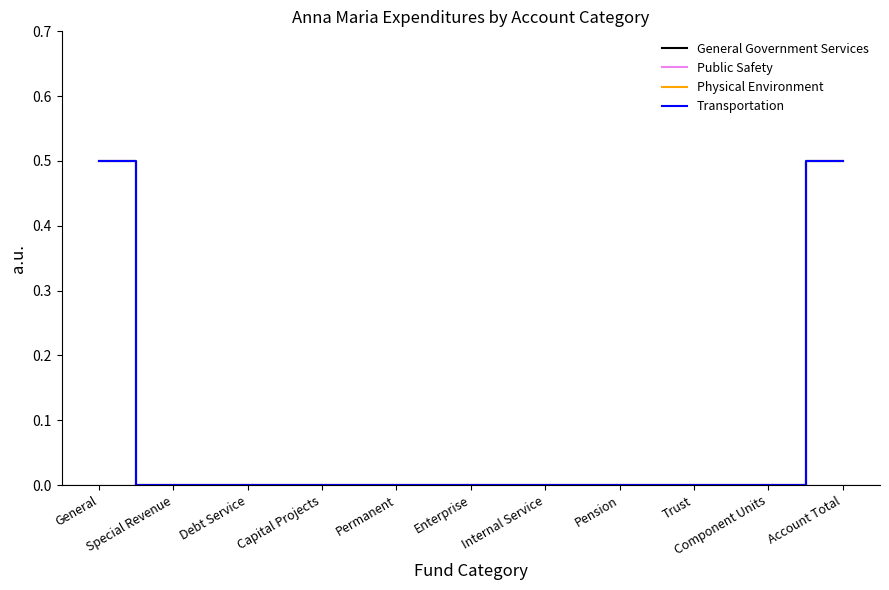

Which series has the widest spread of values?

General Government Services